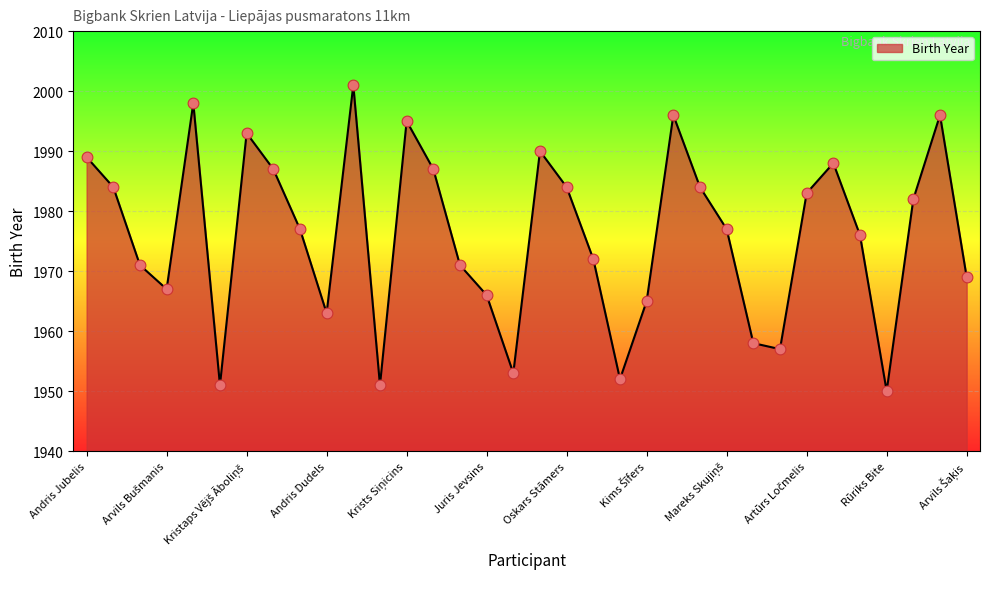

What is the smallest value displayed?

1950